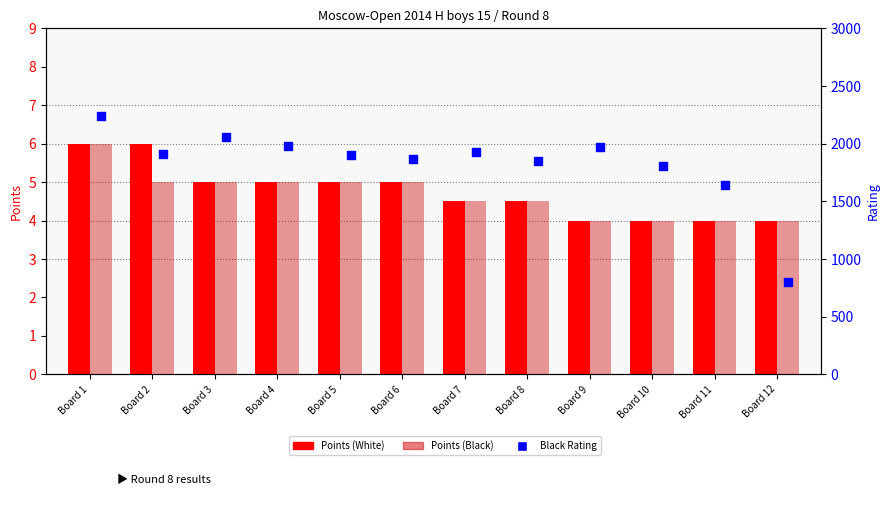

What are all the series names shown in the legend?

Points (White), Points (Black), Black Rating